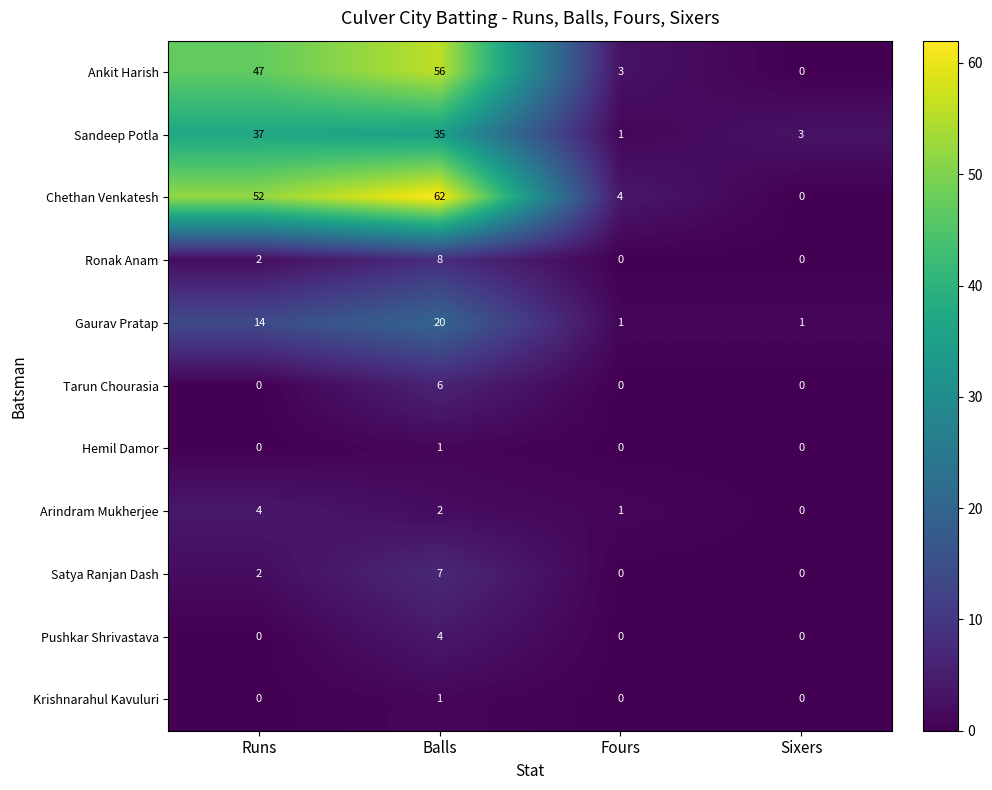

How many series are shown in this chart?

11